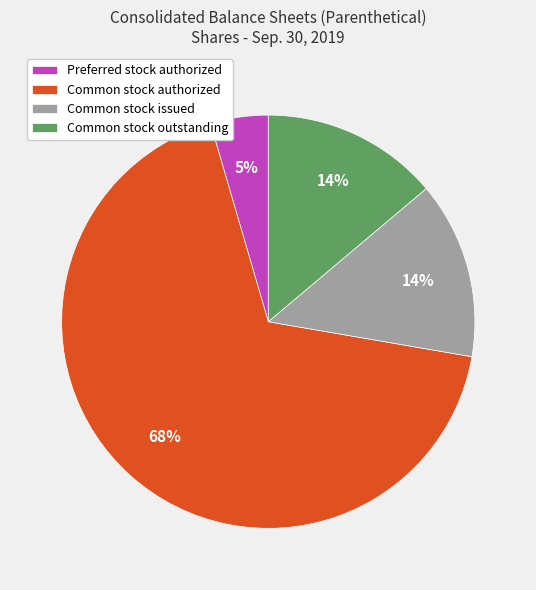

True or false: Common stock authorized accounts for 68% of the total.

True